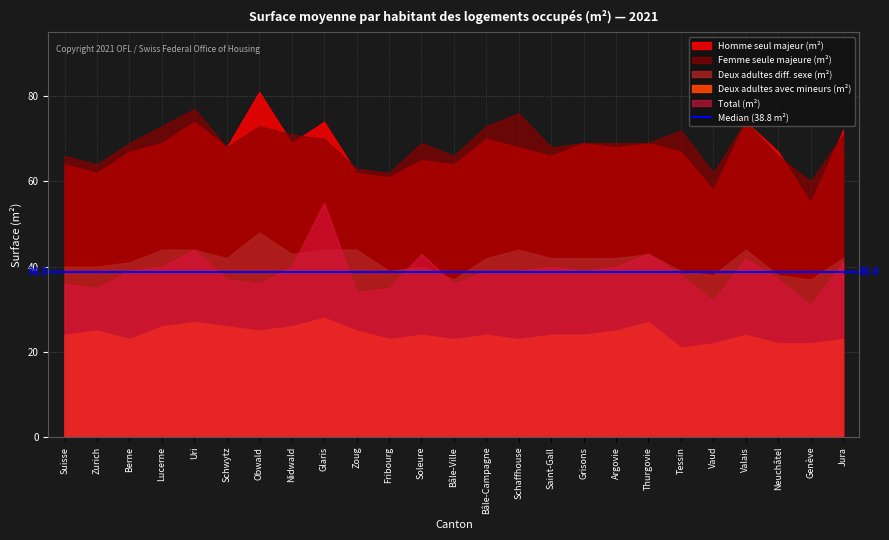

The value of Total at Zoug is 34. True or false?

True